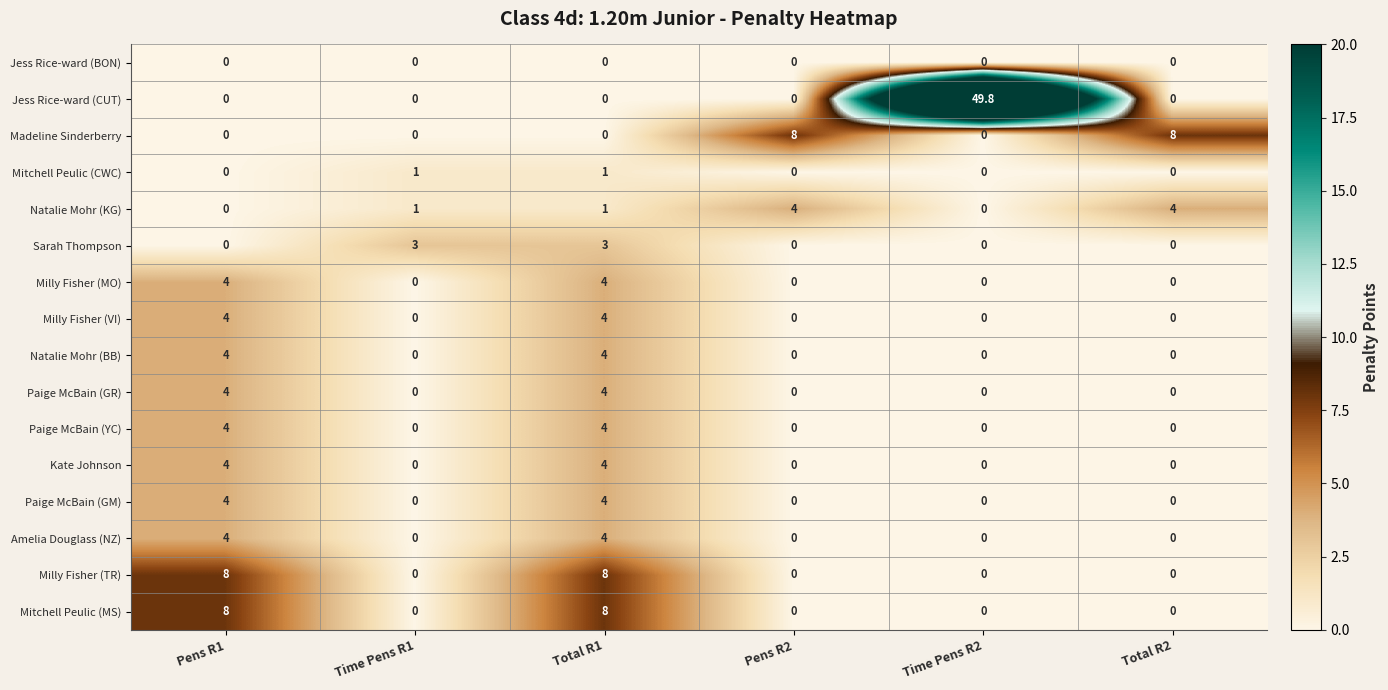

What is the spread (max minus min) of values at Pens R2?

8.0